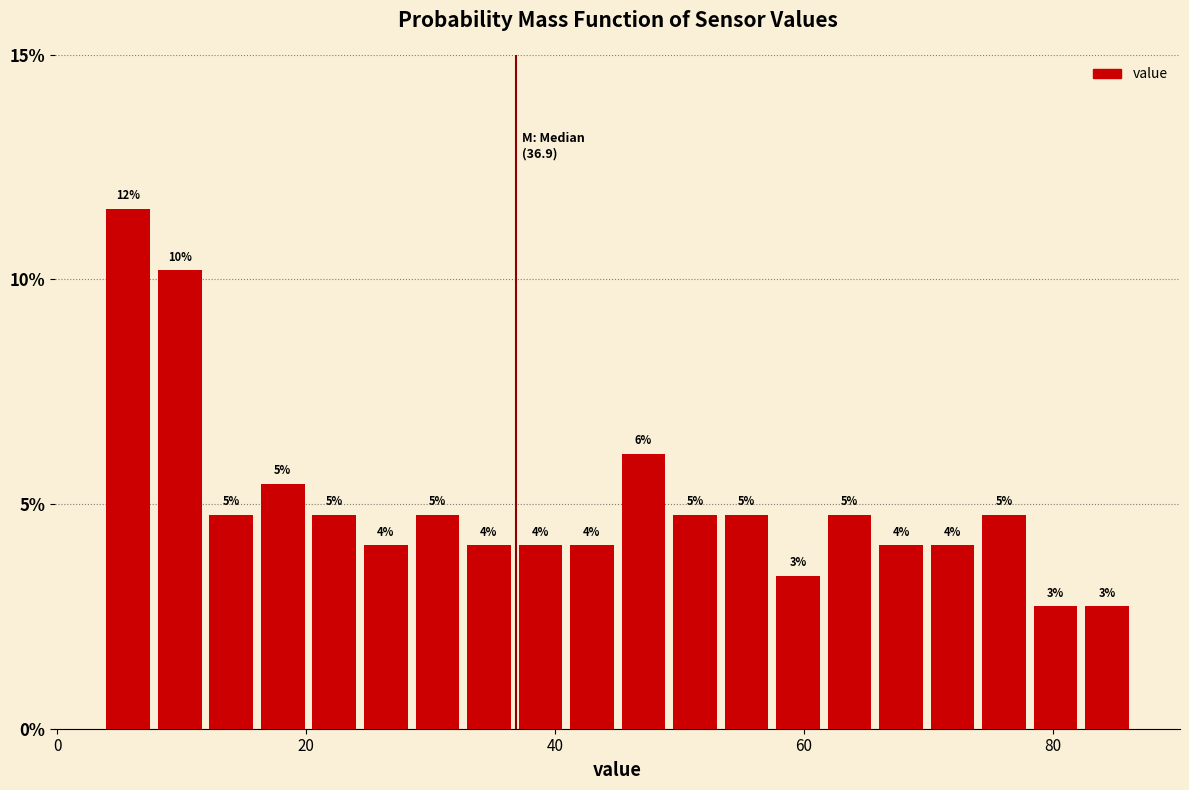

Read against the x-axis, roughly where is the centre of the tallest bar?

6